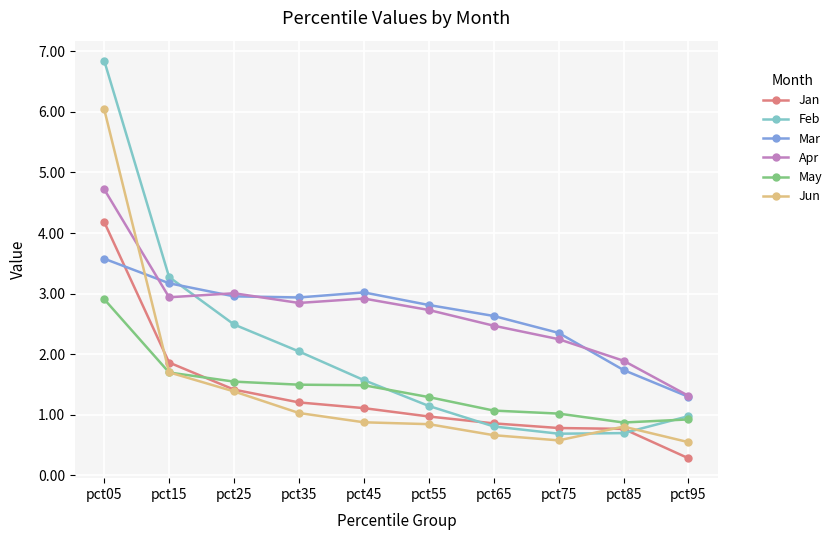

At which category is the sum across all series the highest?

pct05